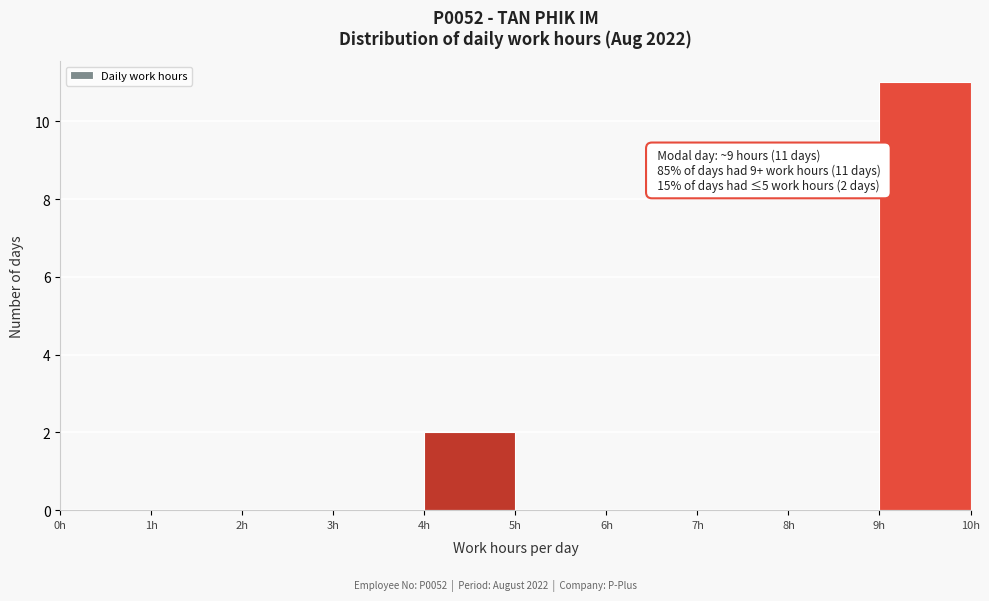

Over which range of the x-axis is the bar tallest?

9 to 10